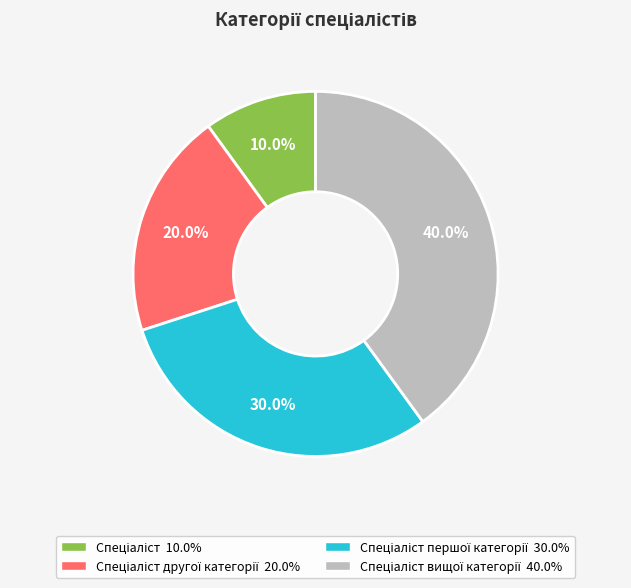

Does any single category account for the majority?

No